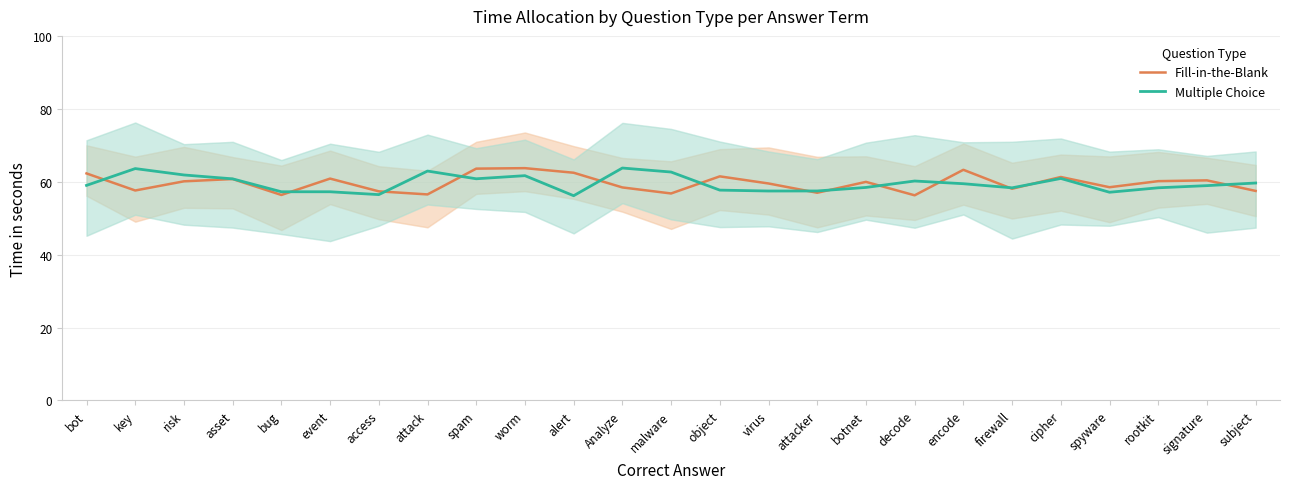

Reading left to right, transcribe all the data shown in this chart.

Fill-in-the-Blank: 62.3	57.6	60.1	60.7	56.4	60.9	57.4	56.5	63.6	63.7	62.5	58.4	56.8	61.5	59.5	57.0	60.0	56.3	63.3	58.1	61.3	58.5	60.2	60.4	57.5
Multiple Choice: 59.0	63.6	61.9	60.8	57.2	57.2	56.5	62.9	60.8	61.7	56.2	63.8	62.7	57.7	57.5	57.5	58.4	60.2	59.5	58.3	60.9	57.1	58.3	58.9	59.6